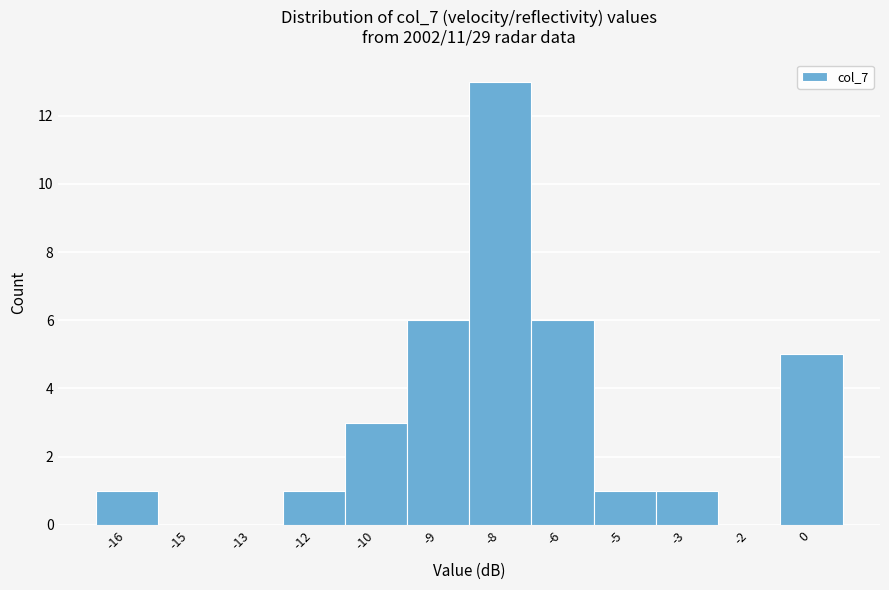

Reading left to right, extract all data points from this chart.

-16=1	-15=0	-13=0	-12=1	-10=3	-9=6	-8=13	-6=6	-5=1	-3=1	-2=0	0=5